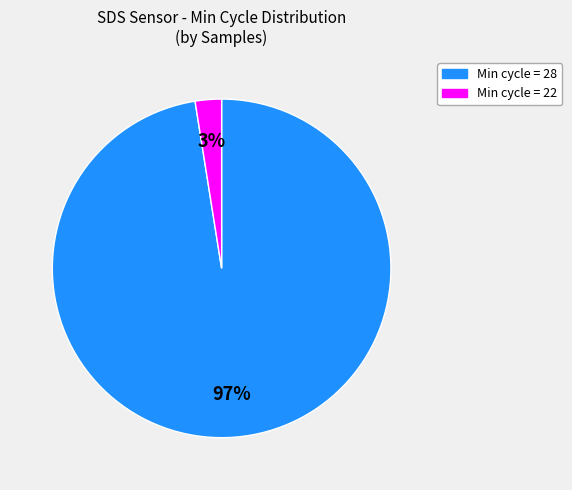

How many slices are in this pie chart?

2